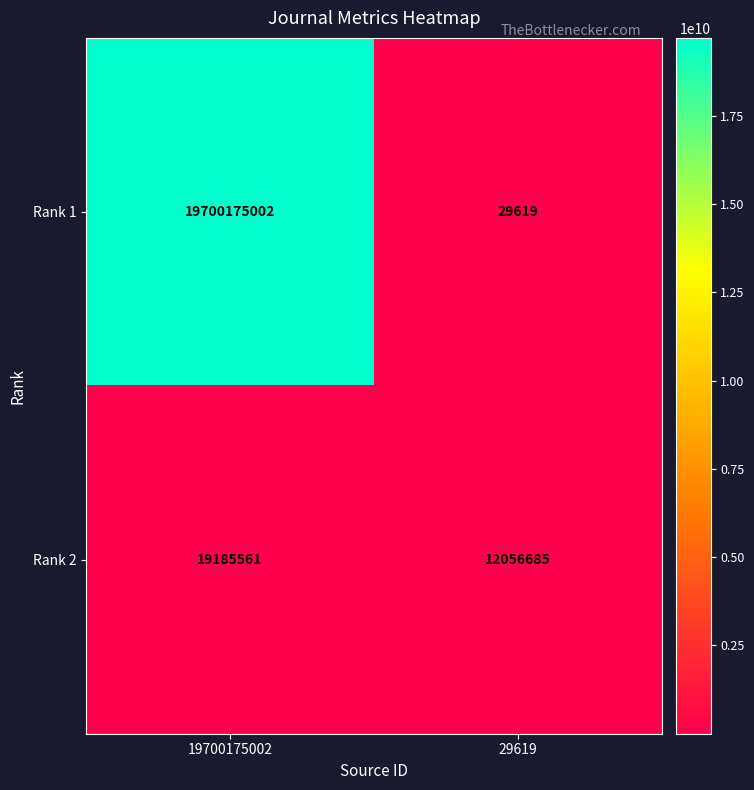

Reading left to right, extract all data points from this chart.

Rank 1: 19700175002	29619
Rank 2: 19185561	12056685